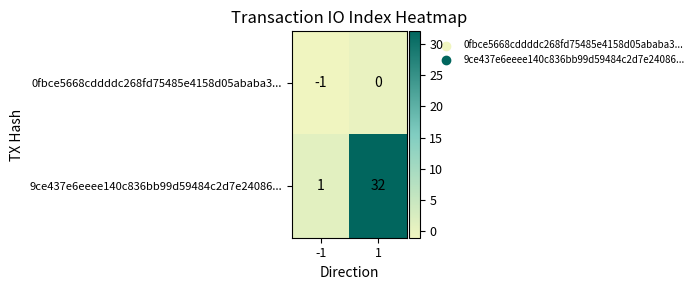

Is the value of 9ce437e6eeee140c836bb99d59484c2d7e24086... at -1 greater than the value of 0fbce5668cddddc268fd75485e4158d05ababa3... at -1?

Yes